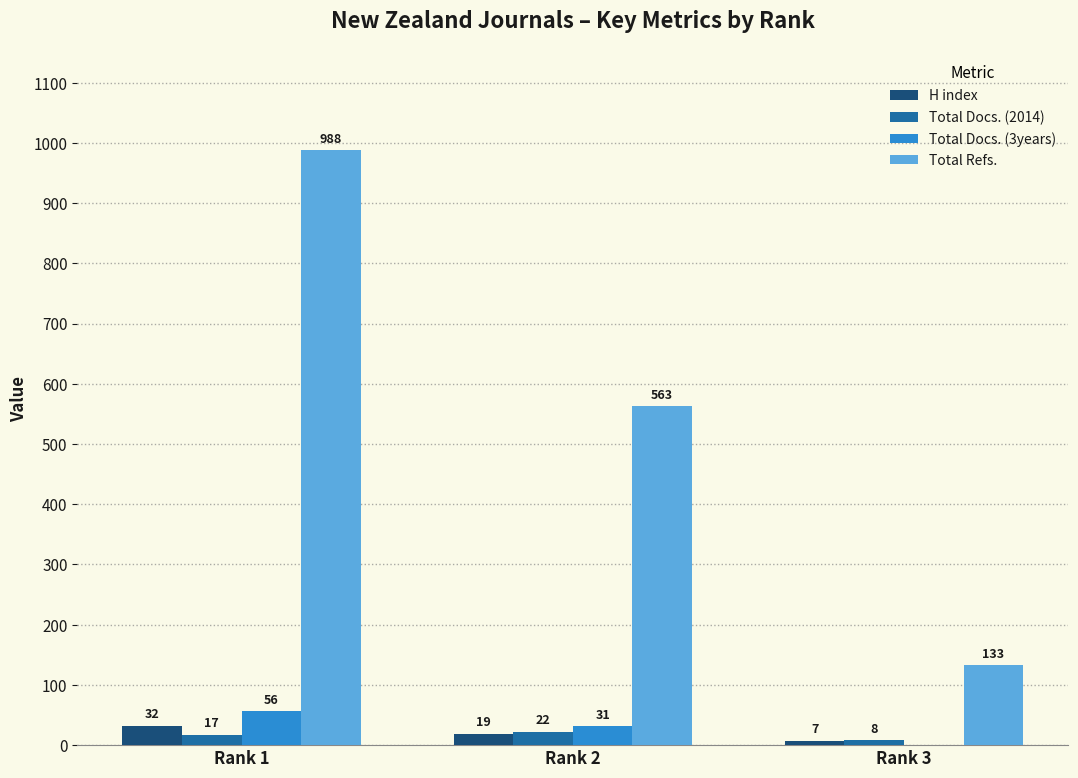

What is the maximum value shown in the chart?

988